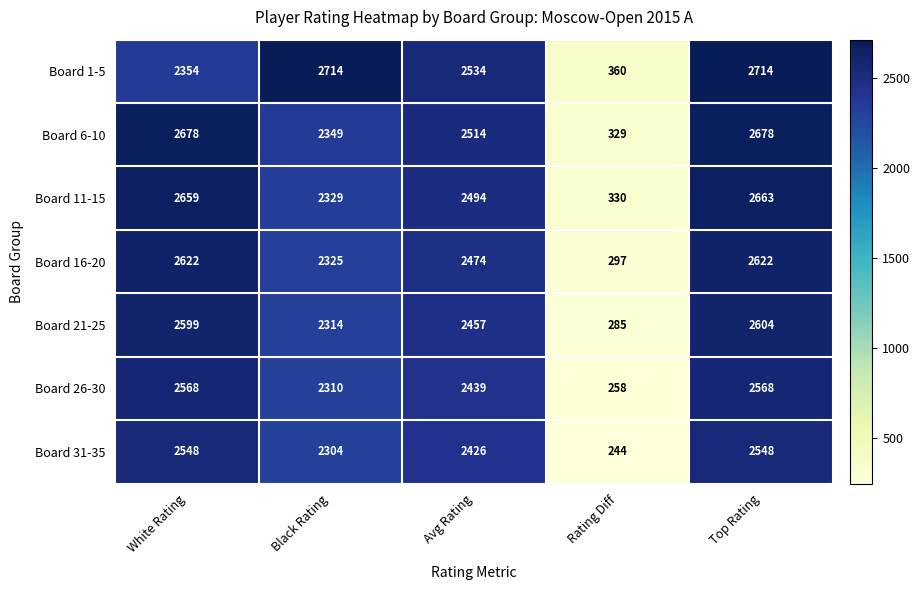

What is the total value across all series at Black Rating?

16645